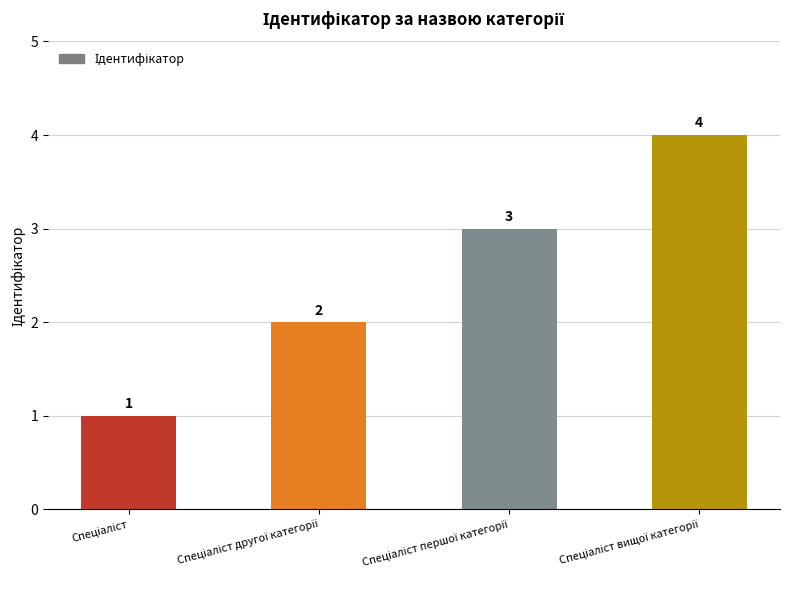

What is the value of the 2nd bar from the left?

2